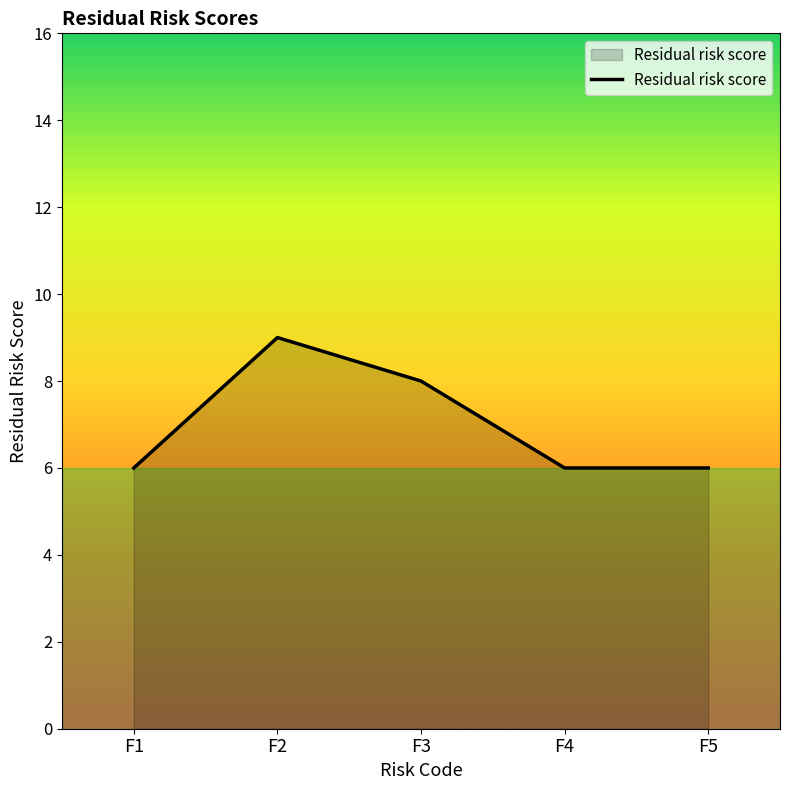

True or false: there are more than 2 points higher than both neighbors.

False